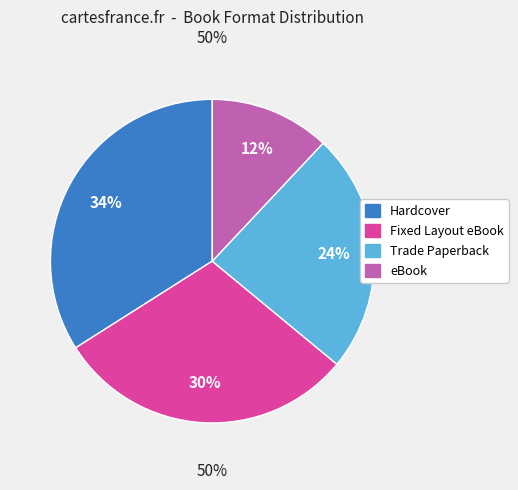

Which has a higher value, eBook or Hardcover?

Hardcover